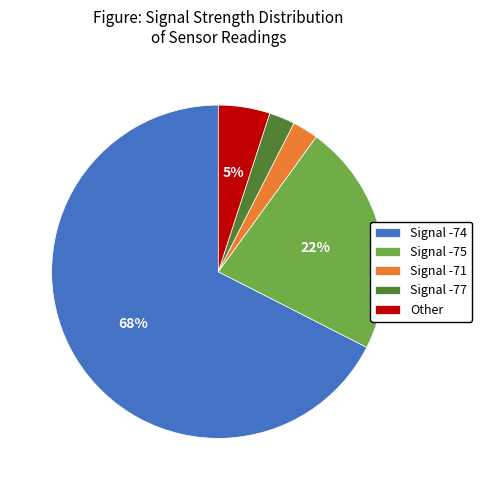

Is Signal -74 the majority of the pie?

Yes